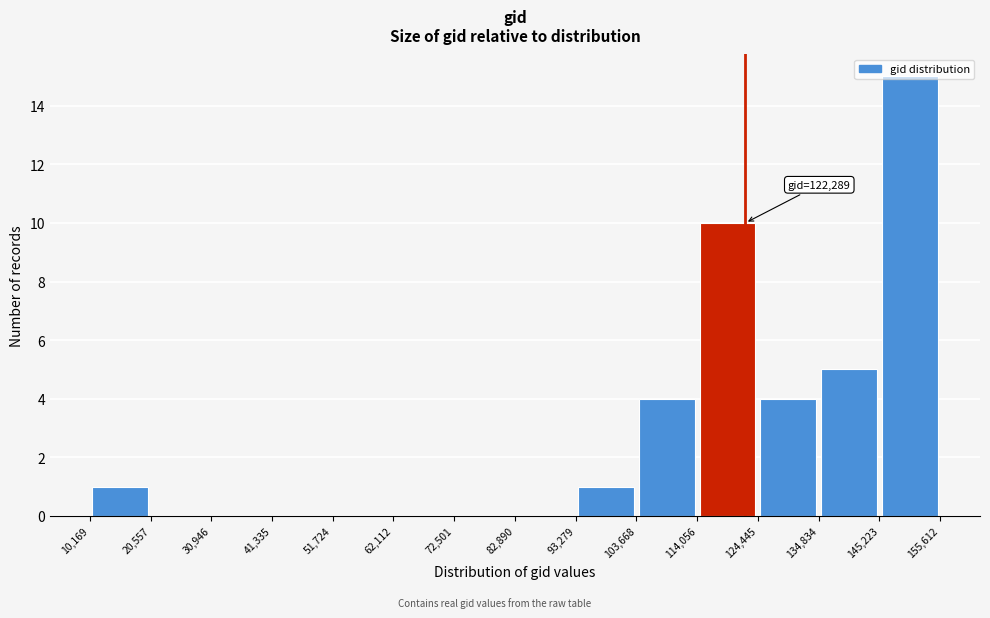

Over which range of the x-axis is the bar tallest?

145,223 to 155,612